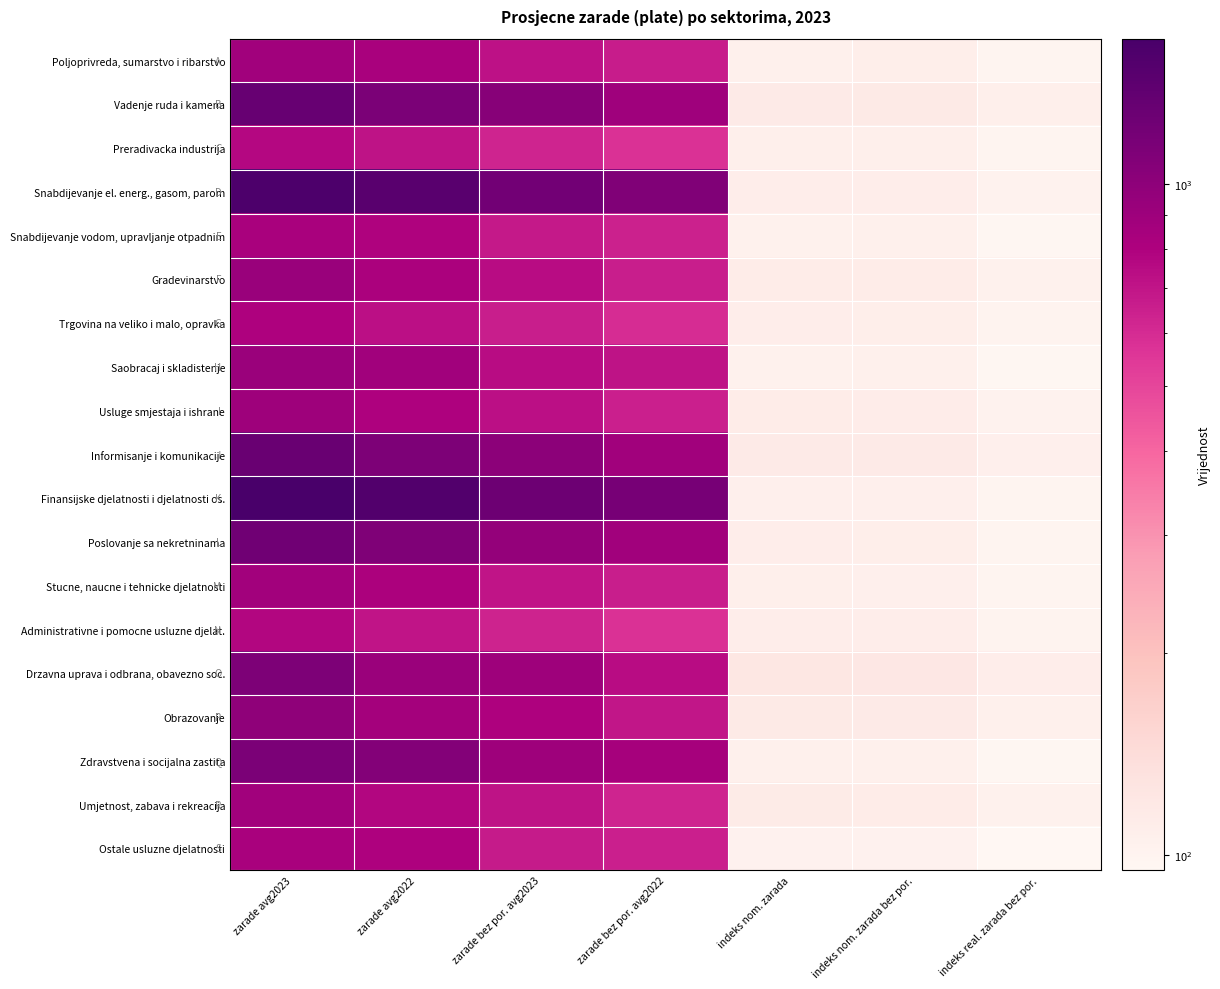

At how many categories does at least one series exceed 1154?

4